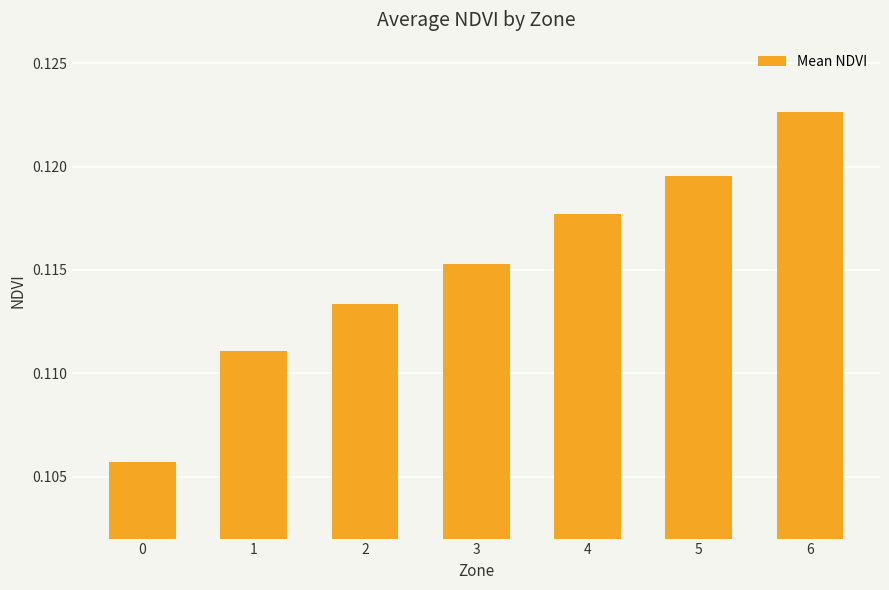

Rank the categories by value from lowest to highest.

0, 1, 2, 3, 4, 5, 6